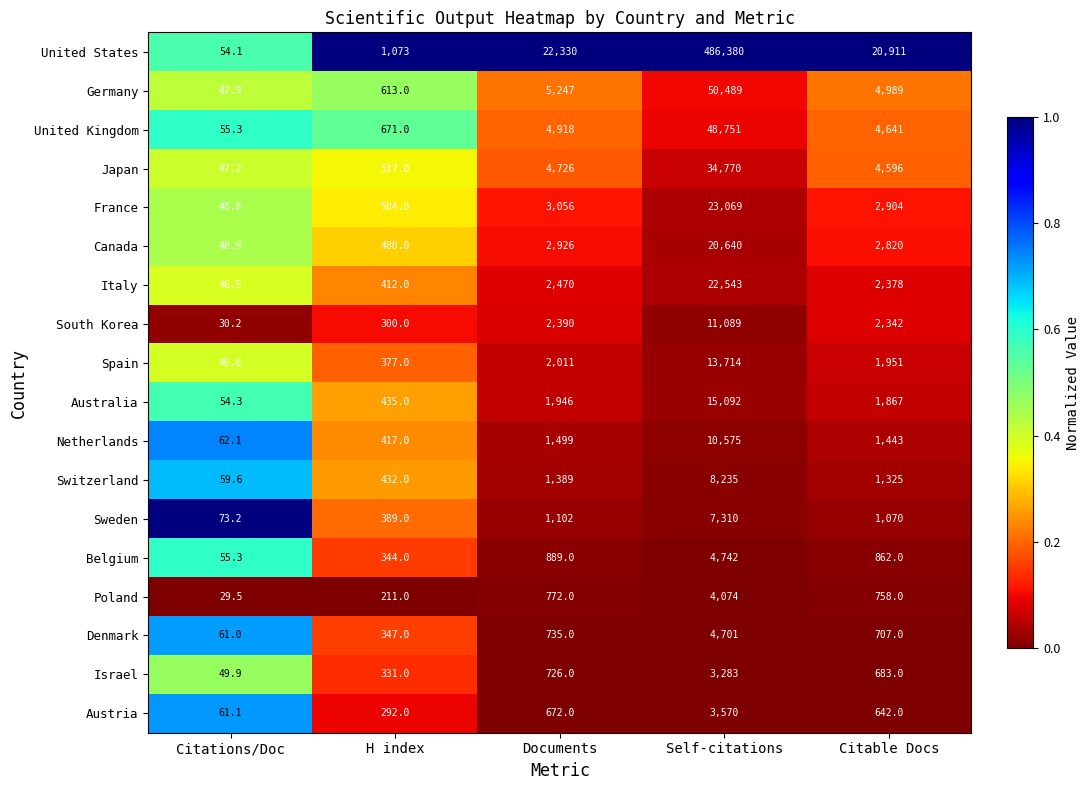

Between Citations/Doc and Documents, which series saw the biggest shift?

United States